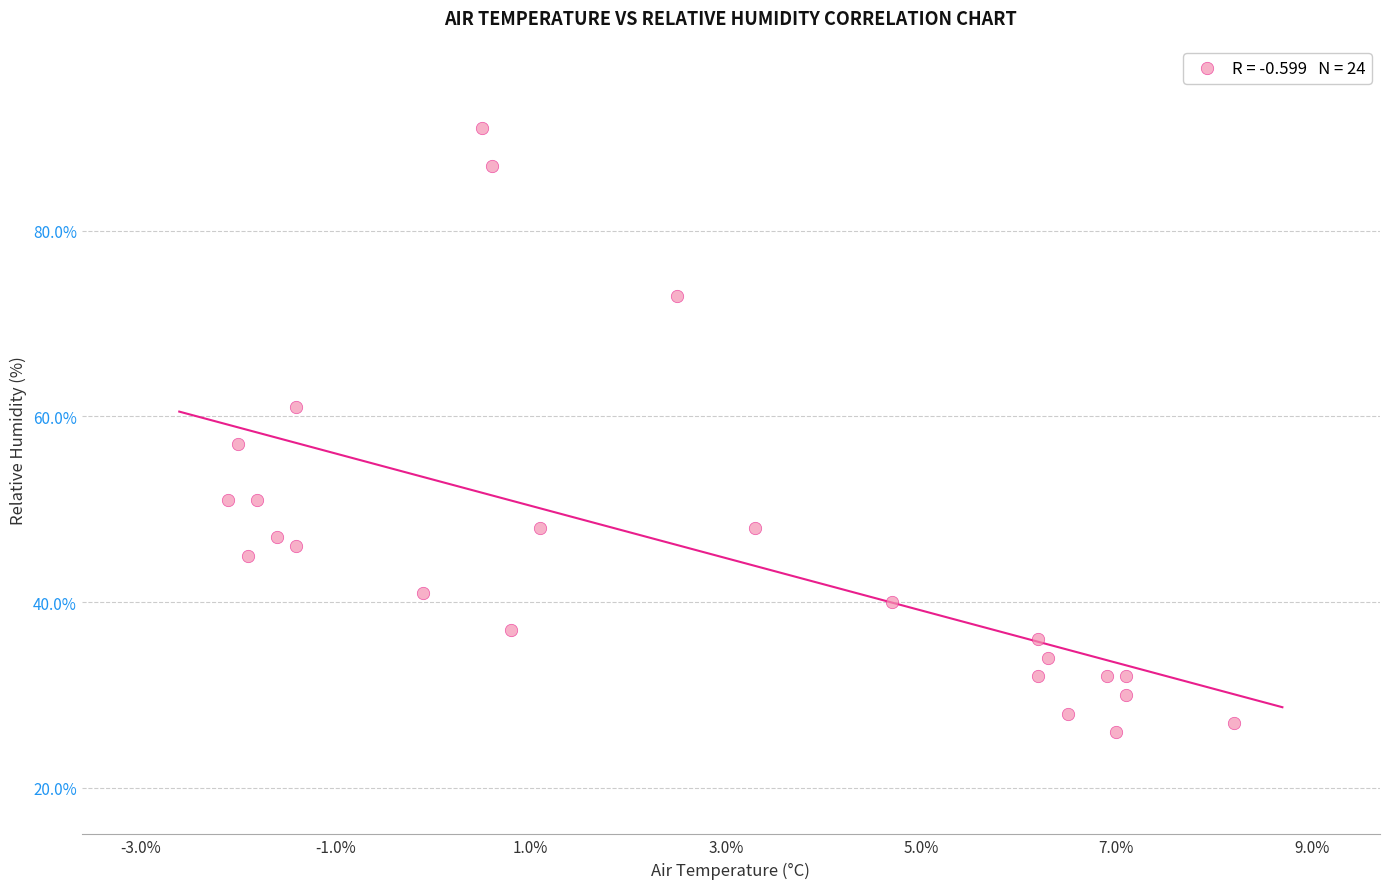

What Y value in the scatter plot is closest to 58?

57